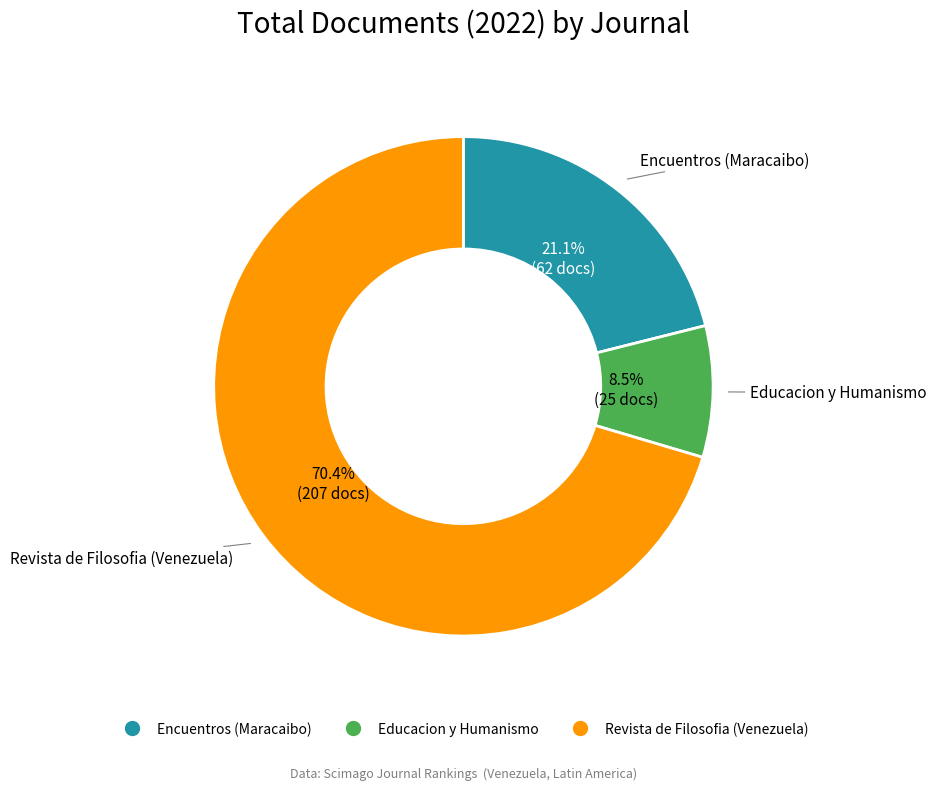

Rank the categories by value from lowest to highest.

Educacion y Humanismo, Encuentros (Maracaibo), Revista de Filosofia (Venezuela)